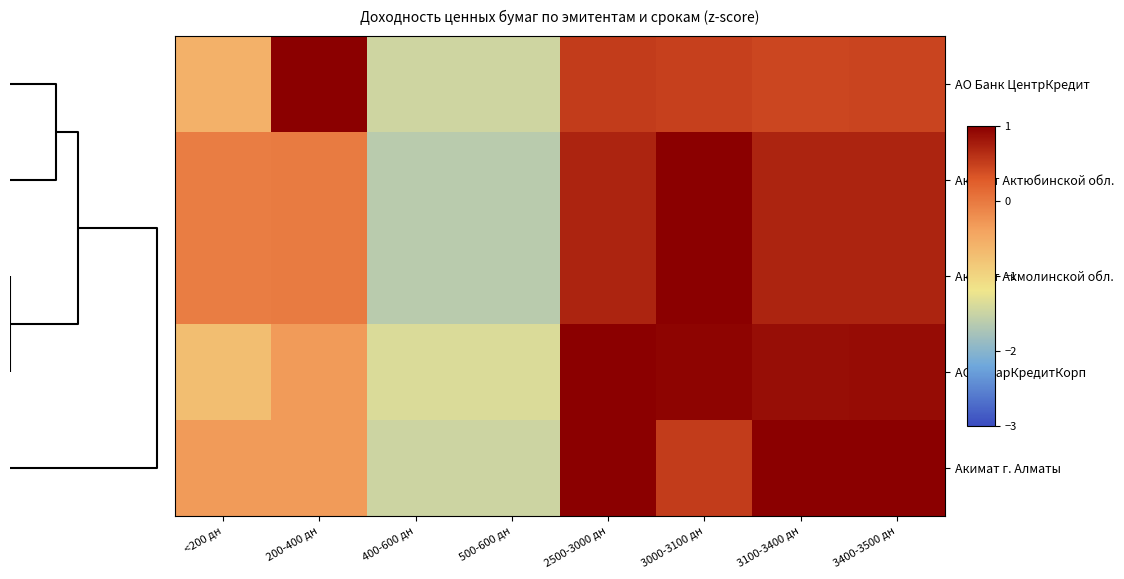

At which category does the chart reach its peak across all series?

200-400 дн